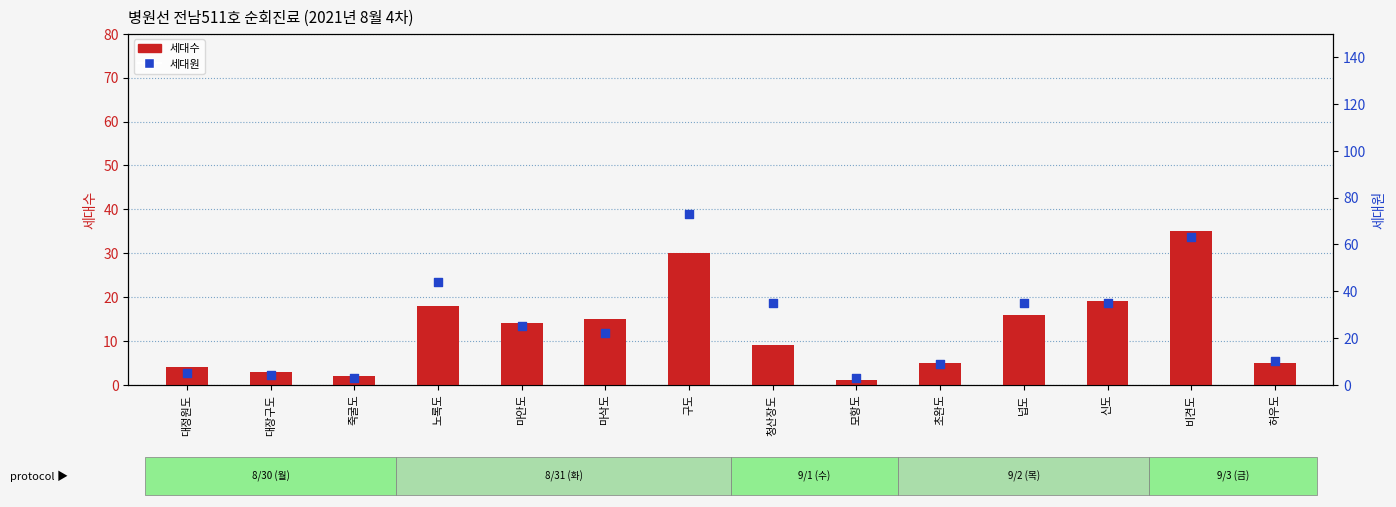

Which series has the largest Y range (max minus min)?

세대원